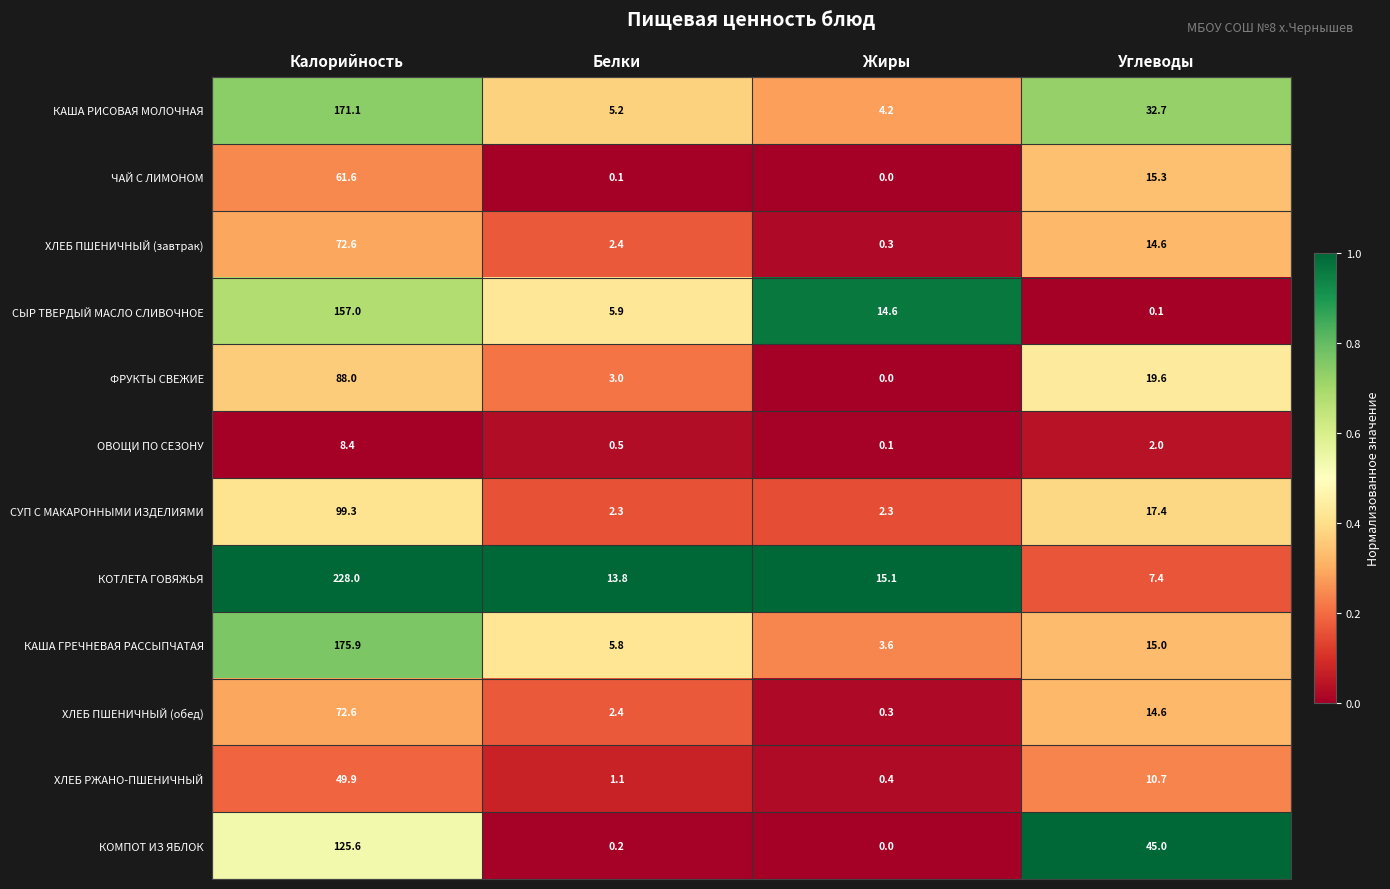

At which category is the sum across all series the highest?

Калорийность